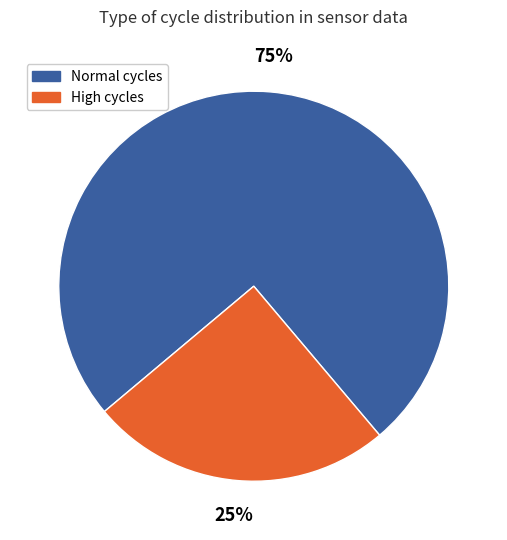

To the nearest percent, what is the average slice percentage?

50%